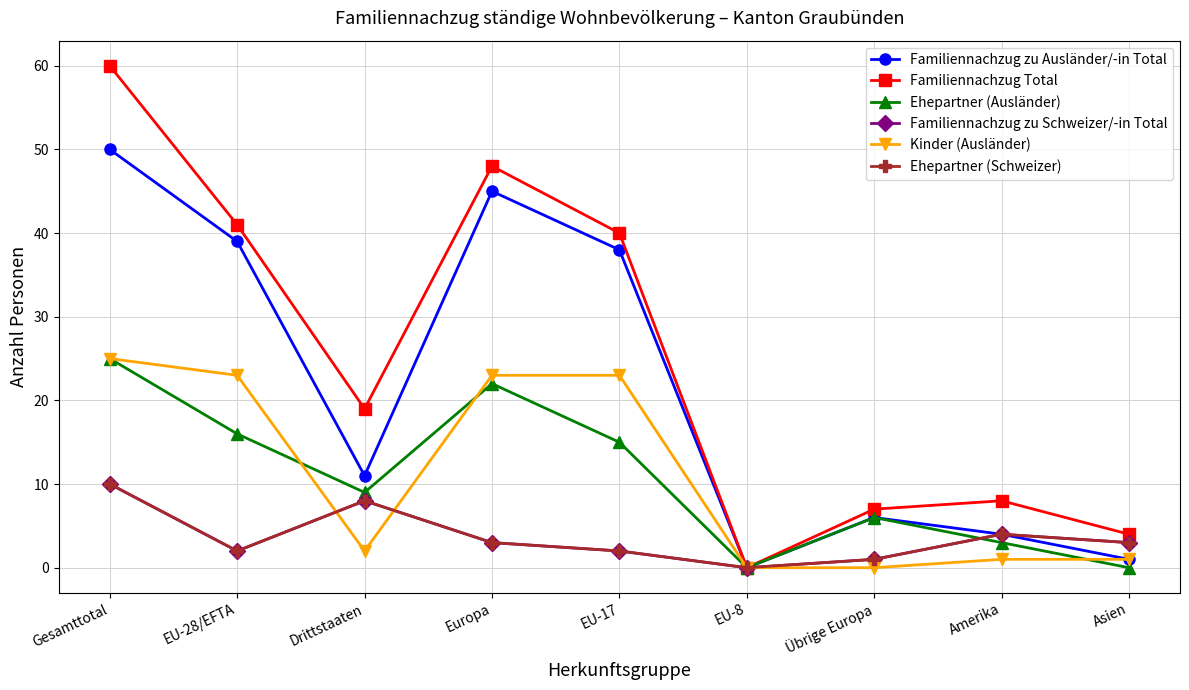

Does the chart have visible grid lines?

Yes